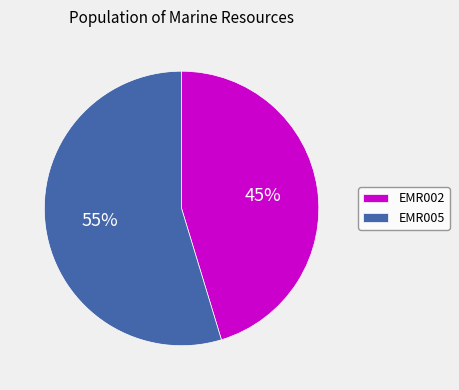

To the nearest percent, what is the combined percentage of EMR005 and EMR002?

100%